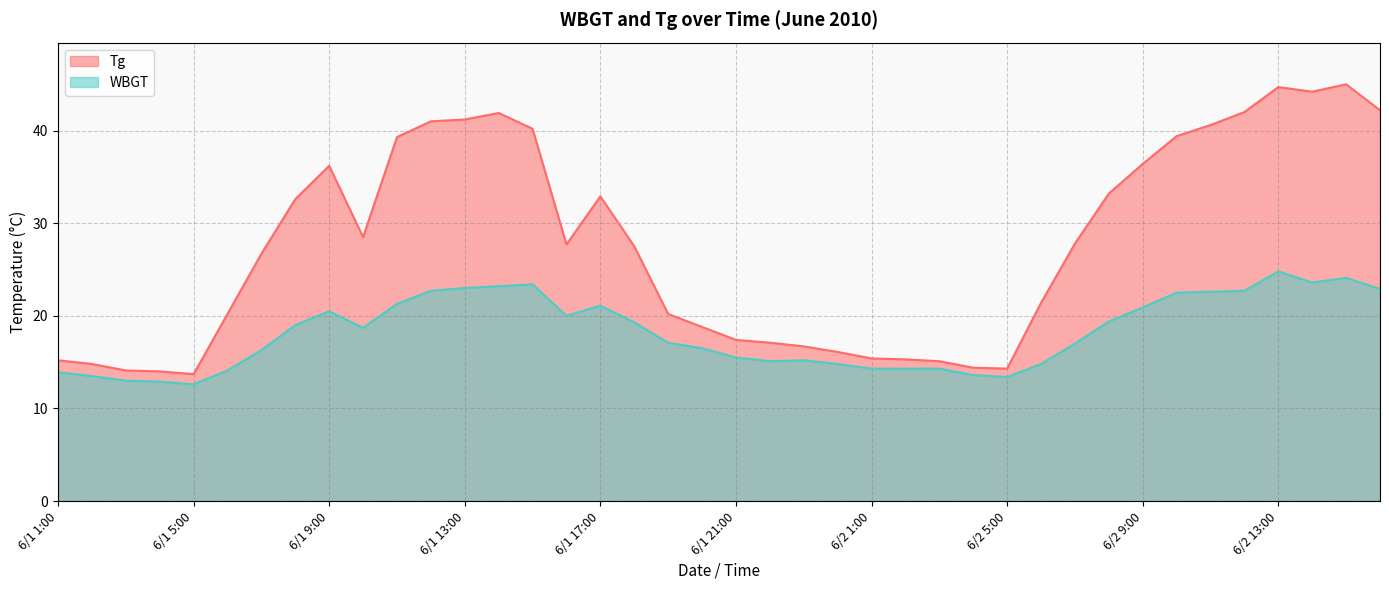

At how many categories does at least one series exceed 15?

34